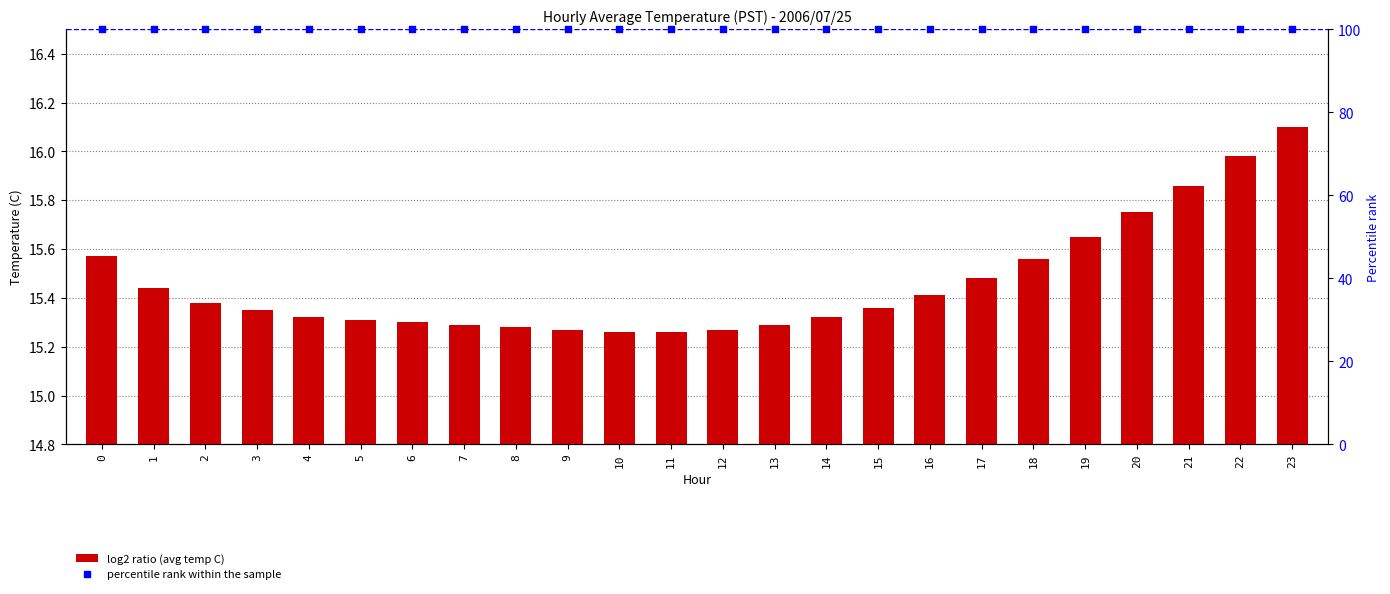

Which series contains the lowest Y value?

Avg Temperature (C)